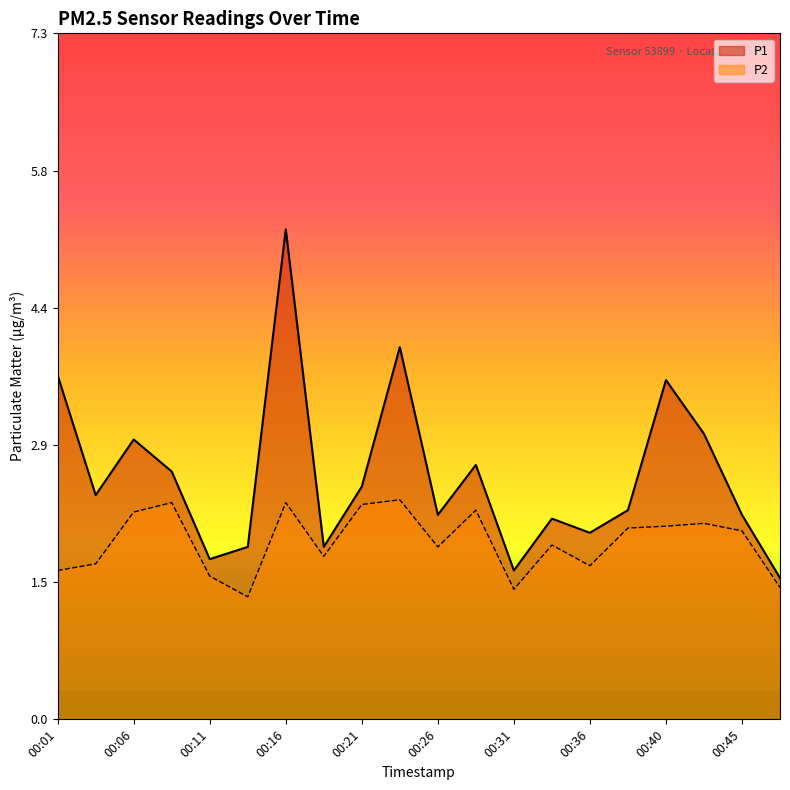

Which label corresponds to the smallest value in the chart?

00:13